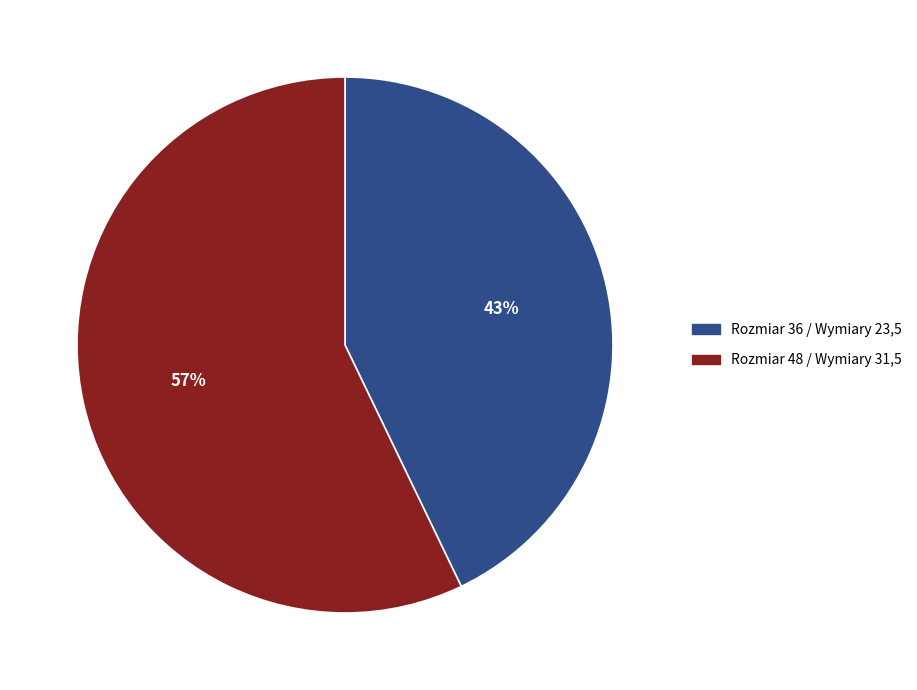

Is there a majority slice in this chart?

Yes